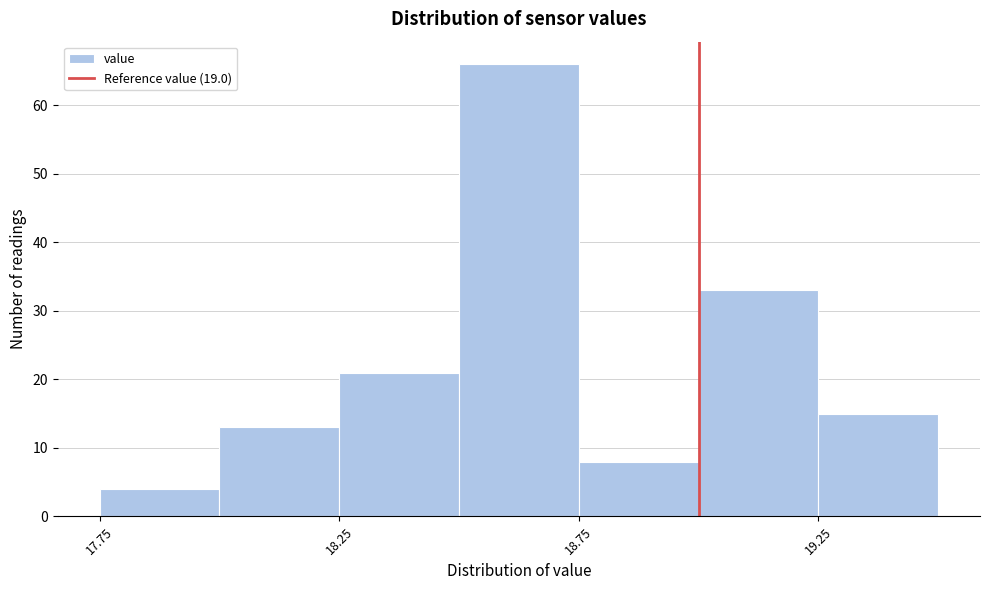

How tall is the bar that spans 17.75 to 18.00 on the x-axis? The values are not printed on the chart, so give them approximately, as read against the axis.

4